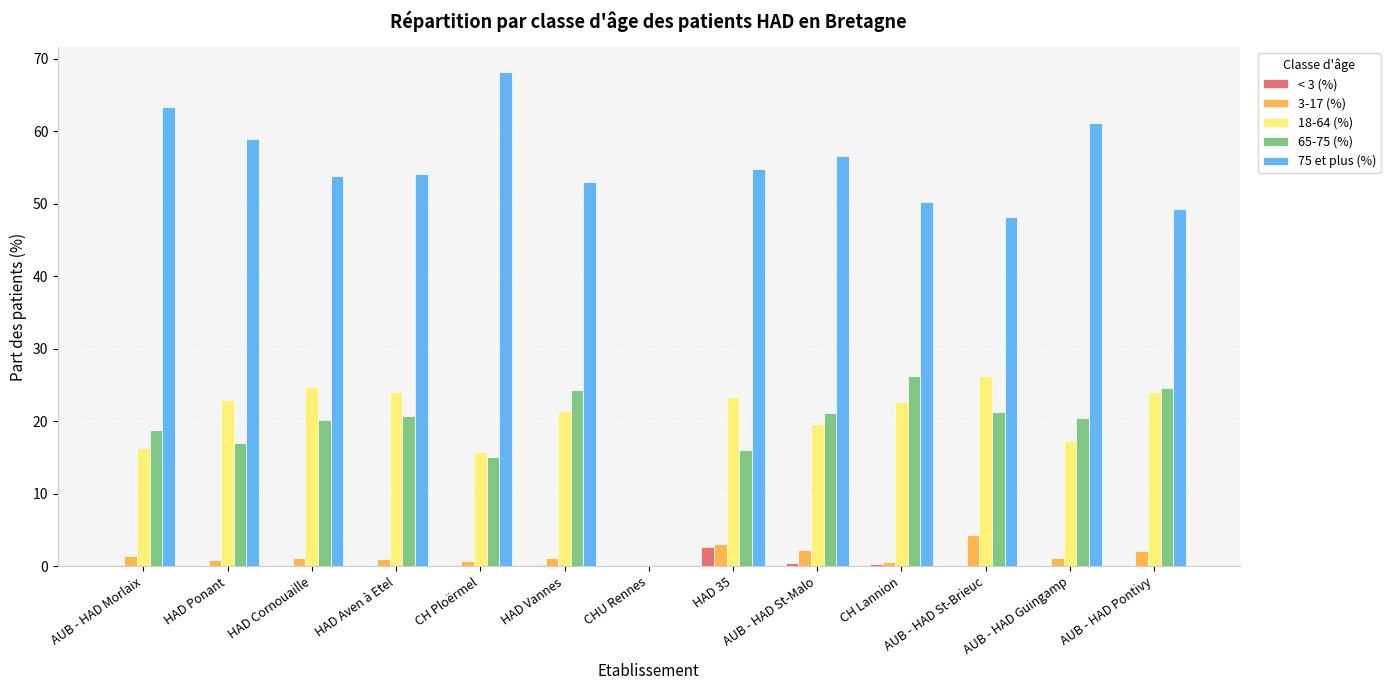

Is the value of < 3 (%) at HAD Ponant greater than the value of 75 et plus (%) at AUB - HAD Pontivy?

No